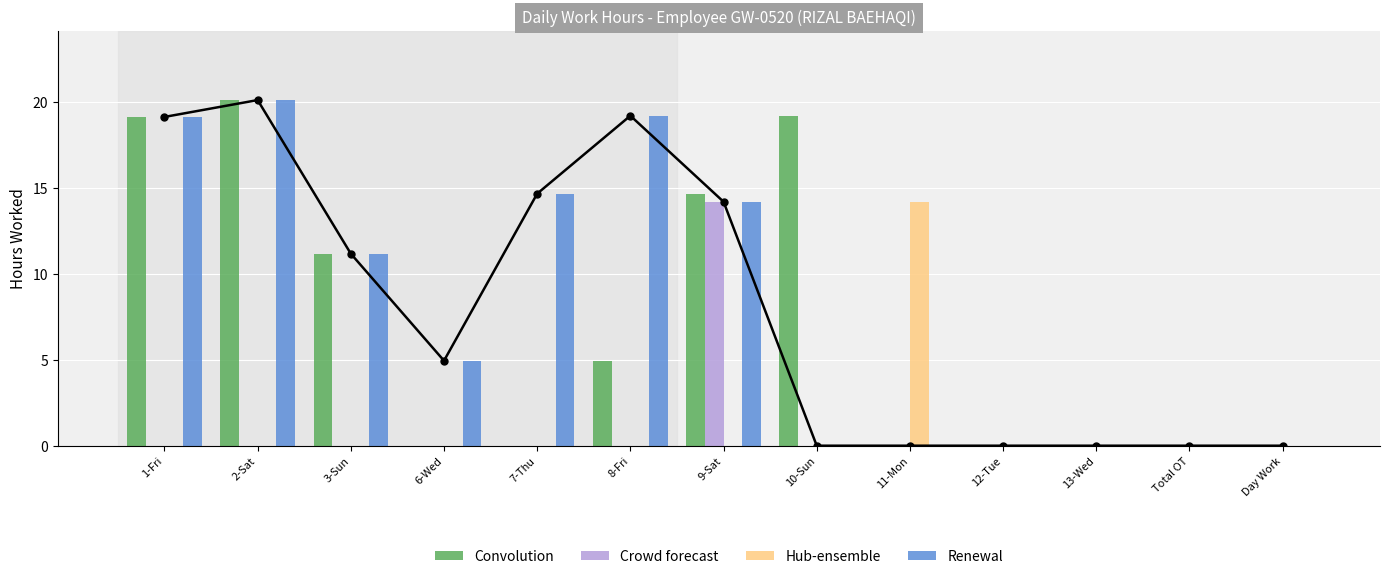

What is the average value of the Renewal series?

7.9